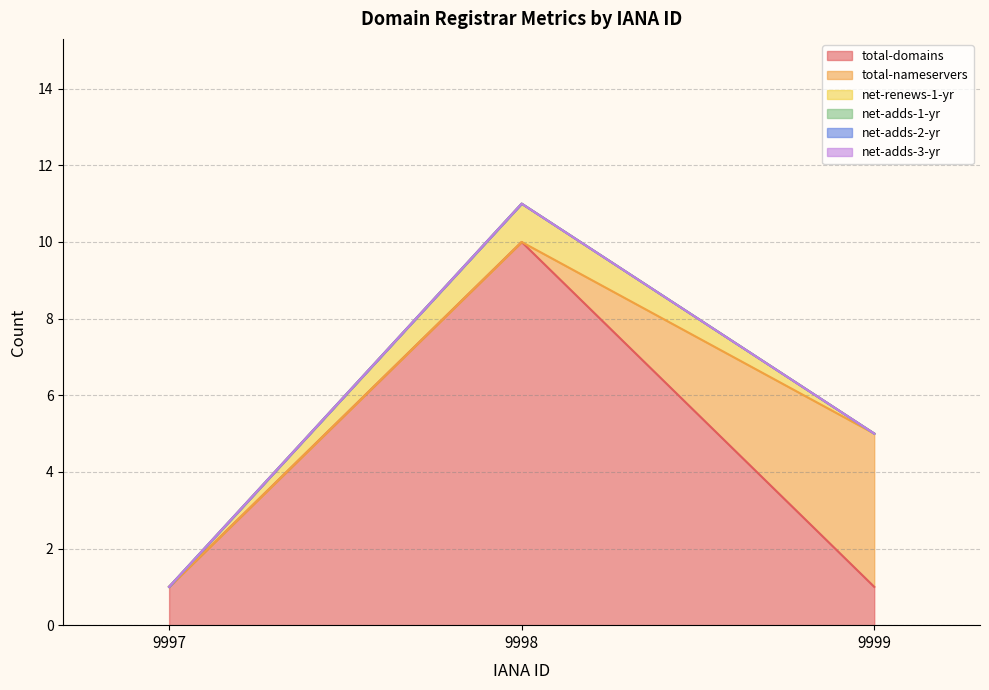

Does the chart have visible grid lines?

Yes